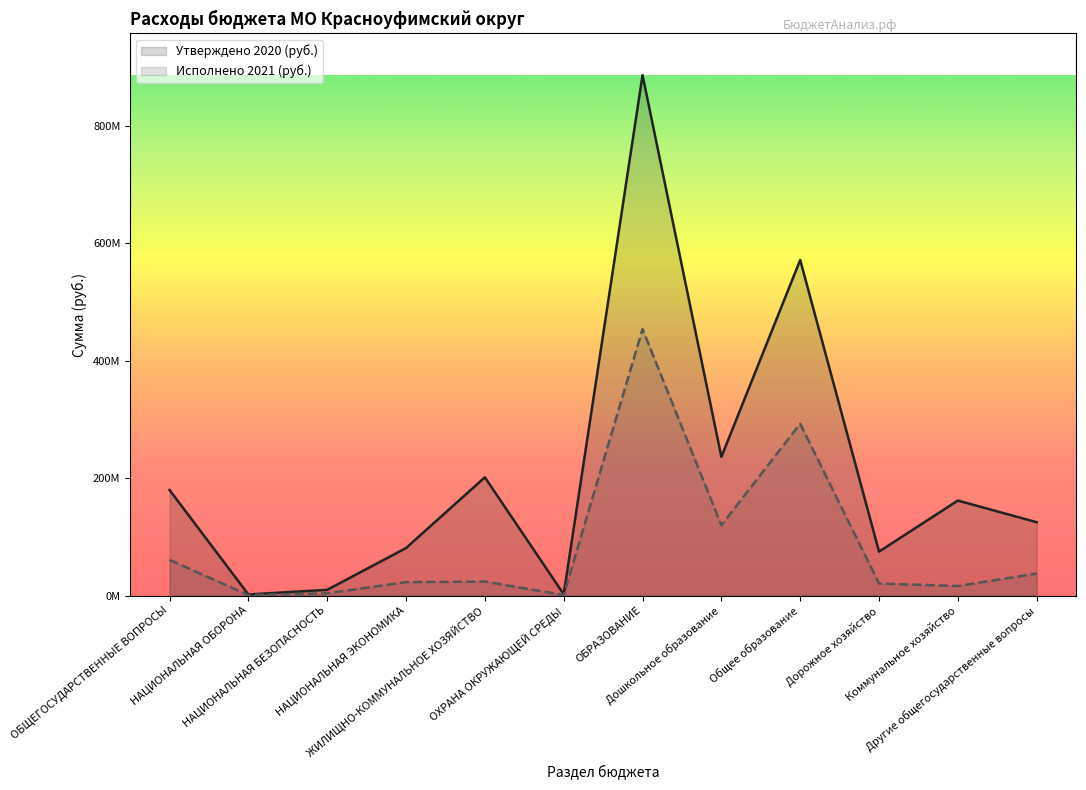

At which category does Утверждено 2020 (руб.) reach its first local valley?

НАЦИОНАЛЬНАЯ ОБОРОНА